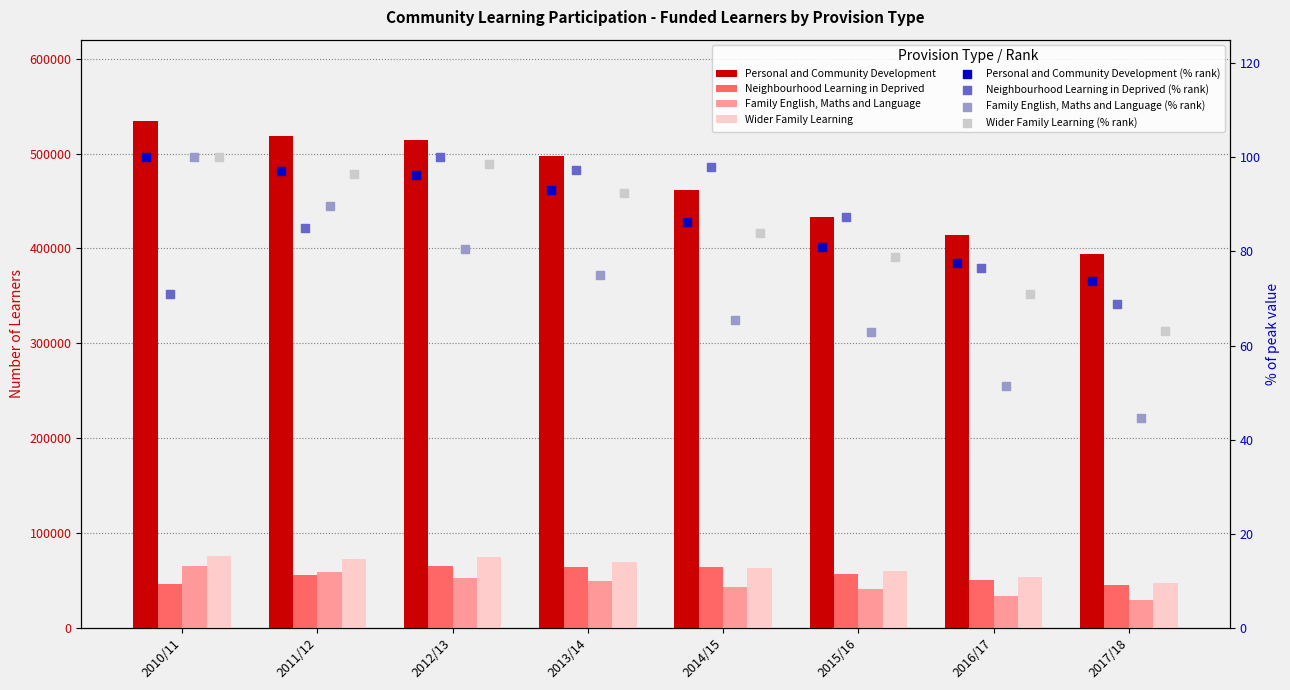

At which category is the sum across all series the highest?

2010/11